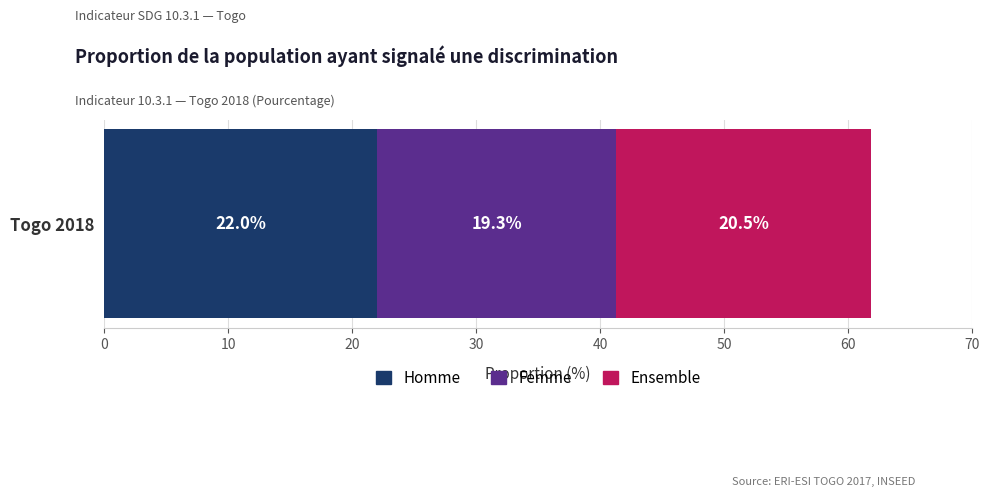

True or false: Homme has a value of 22.0 at Togo 2018.

True